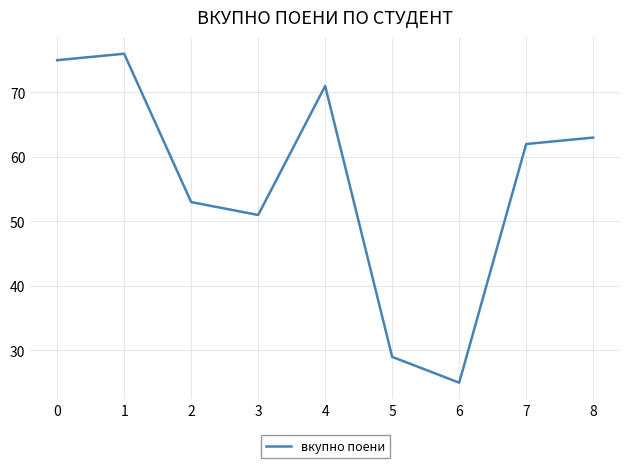

The chart shows a value of 81 at 7. True or false?

False